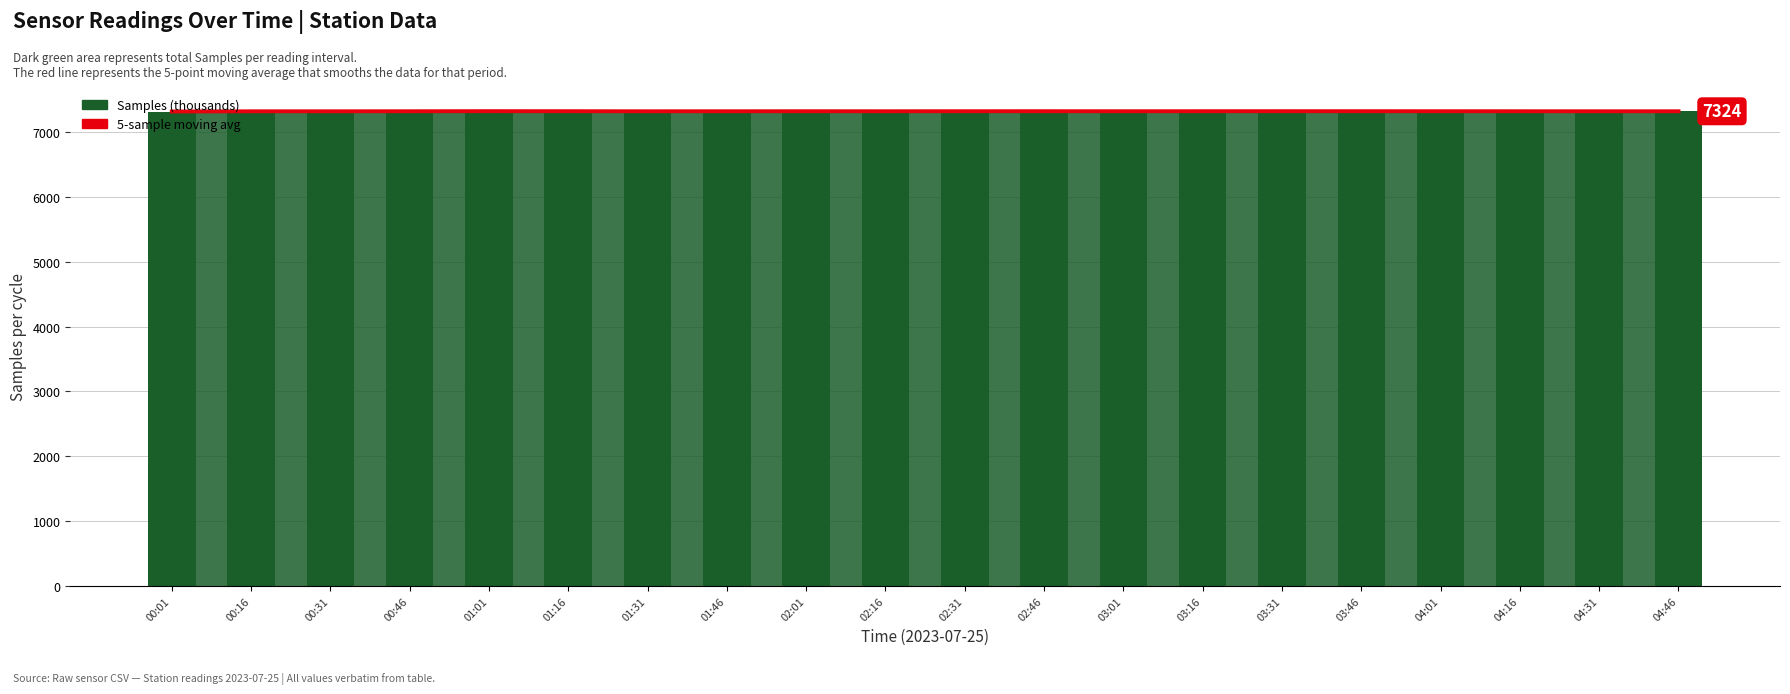

What position from the right is 02:31?

10